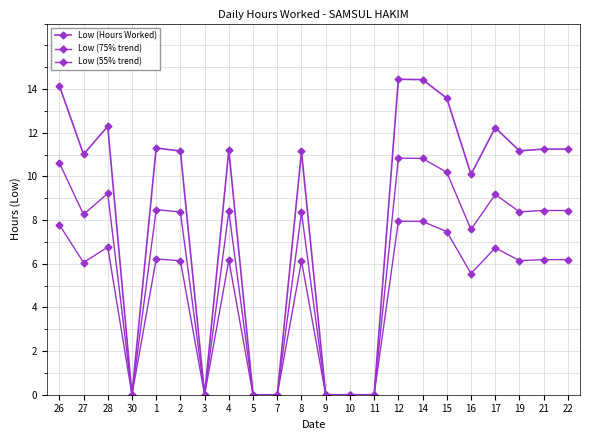

How many lines are shown in the chart?

3